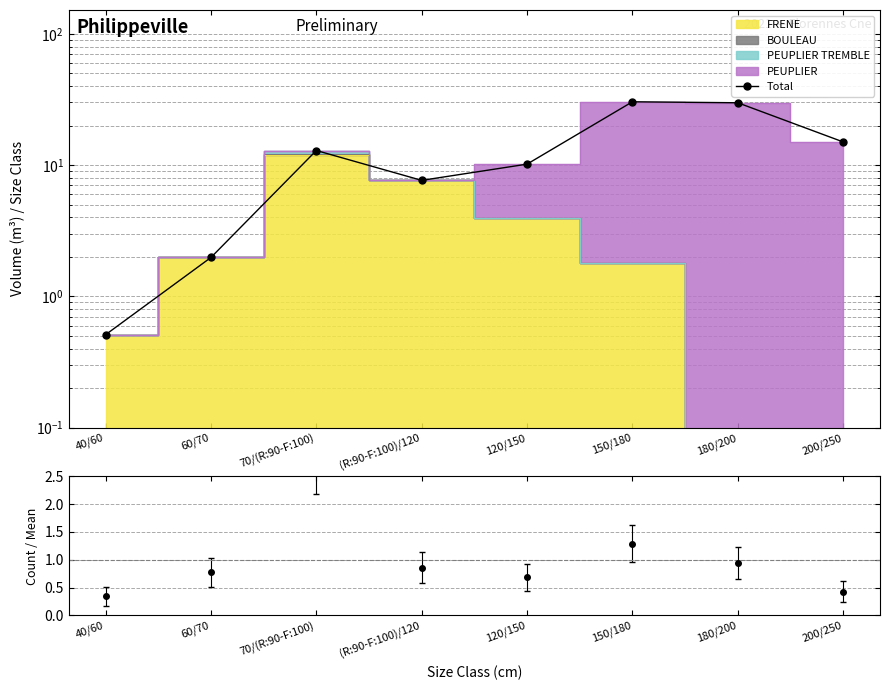

Which has a higher value, (R:90-F:100)/120 or 70/(R:90-F:100)?

70/(R:90-F:100)